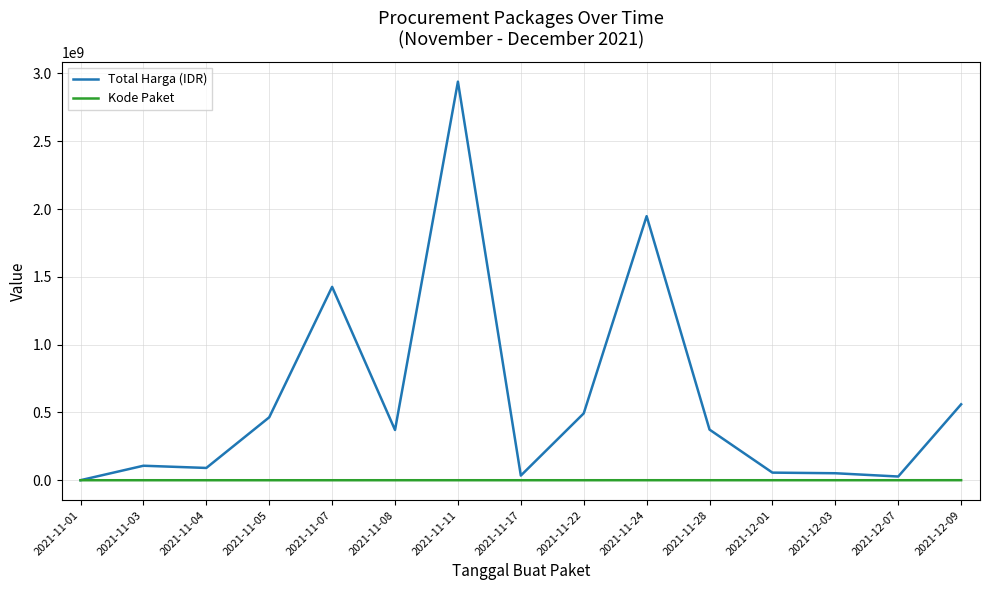

At which label is Total Harga (IDR) closest to 1469749646?

2021-11-07